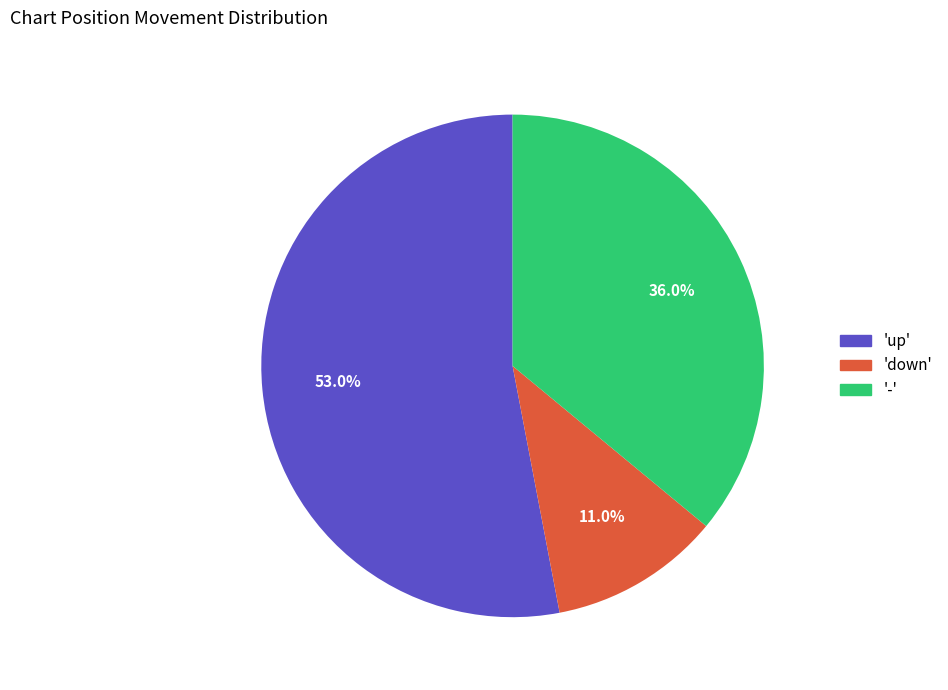

How many slices are in this pie chart?

3